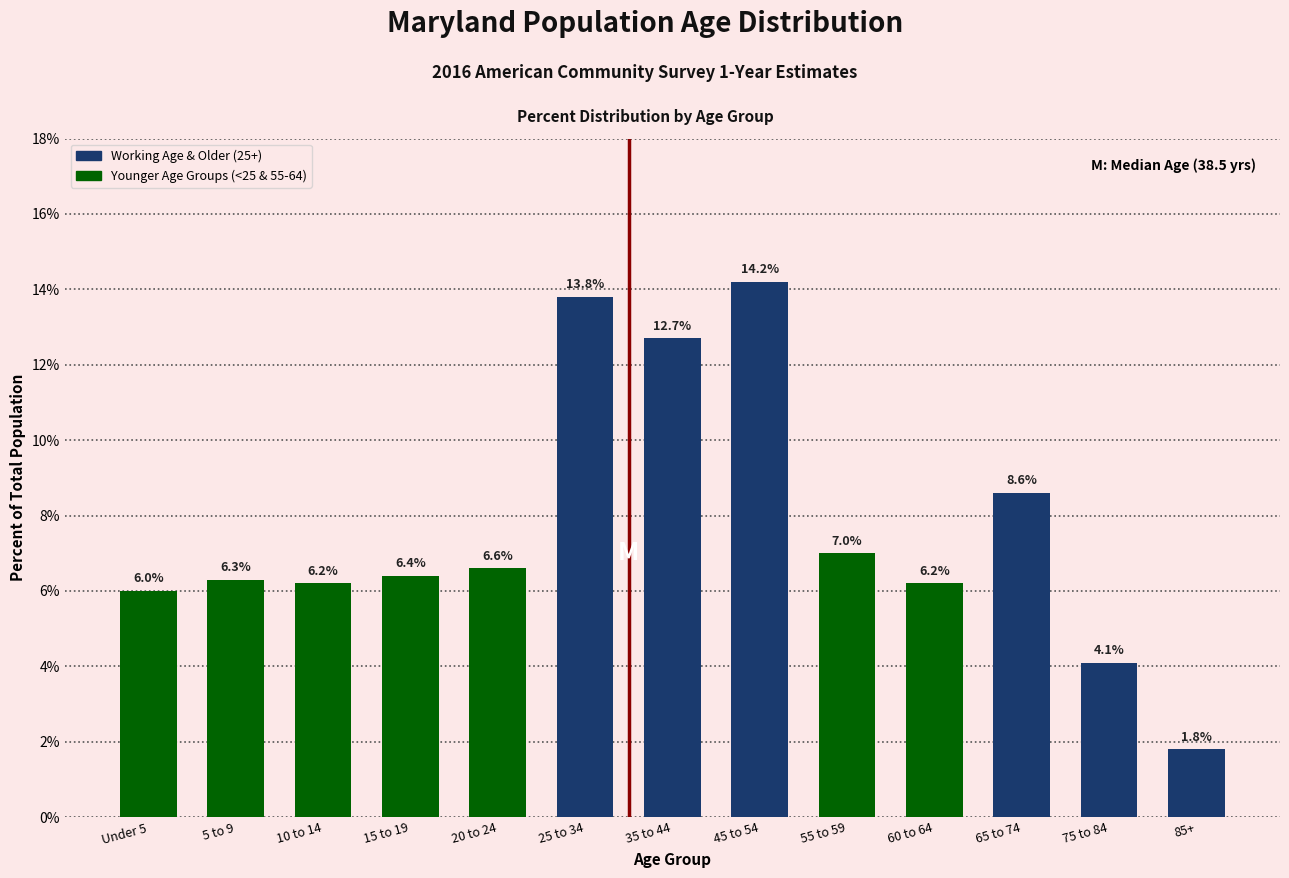

Reading left to right, list all the values displayed in this chart.

Under 5=6.0	5 to 9=6.3	10 to 14=6.2	15 to 19=6.4	20 to 24=6.6	25 to 34=13.8	35 to 44=12.7	45 to 54=14.2	55 to 59=7.0	60 to 64=6.2	65 to 74=8.6	75 to 84=4.1	85+=1.8